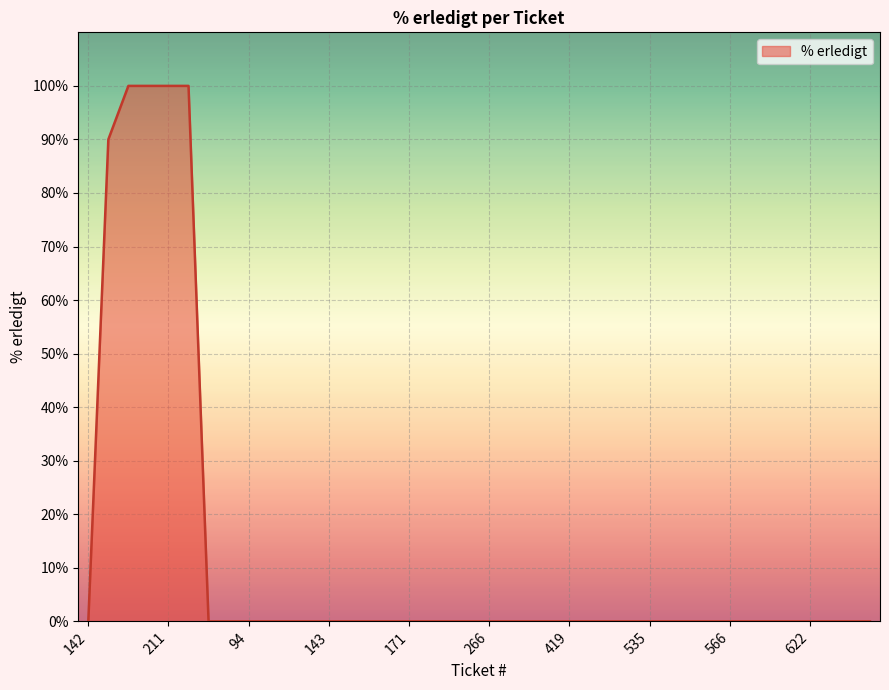

Reading right to left, list all the values displayed in this chart.

0	0	0	0	0	0	0	0	0	0	0	0	0	0	0	0	0	0	0	0	0	0	0	0	0	0	0	0	0	0	0	0	0	0	100	100	100	100	90	0